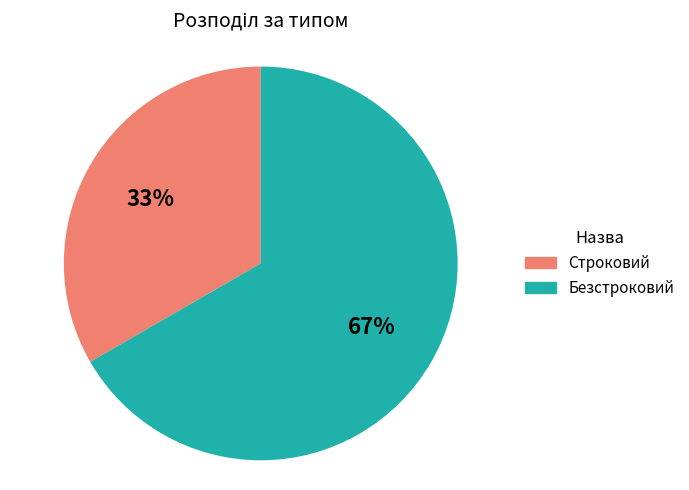

Which has a higher value, Безстроковий or Строковий?

Безстроковий